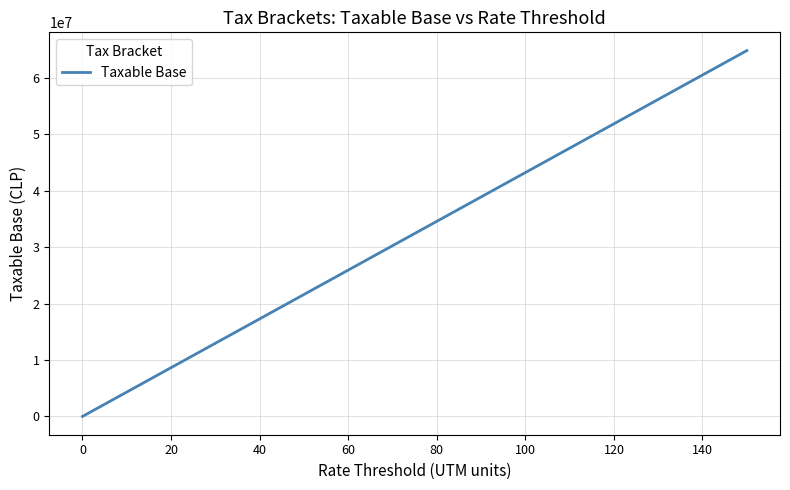

What is the average value?

28269000